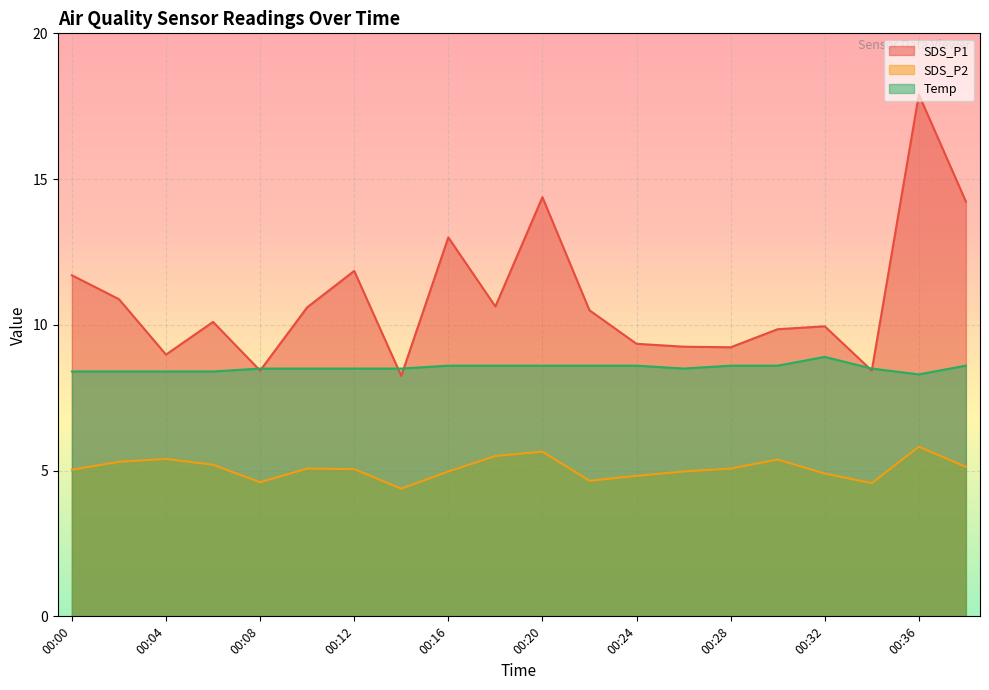

Rank the categories by SDS_P1 value from highest to lowest.

00:36, 00:20, 00:38, 00:16, 00:12, 00:00, 00:02, 00:18, 00:10, 00:22, 00:06, 00:32, 00:30, 00:24, 00:26, 00:28, 00:04, 00:08, 00:34, 00:14